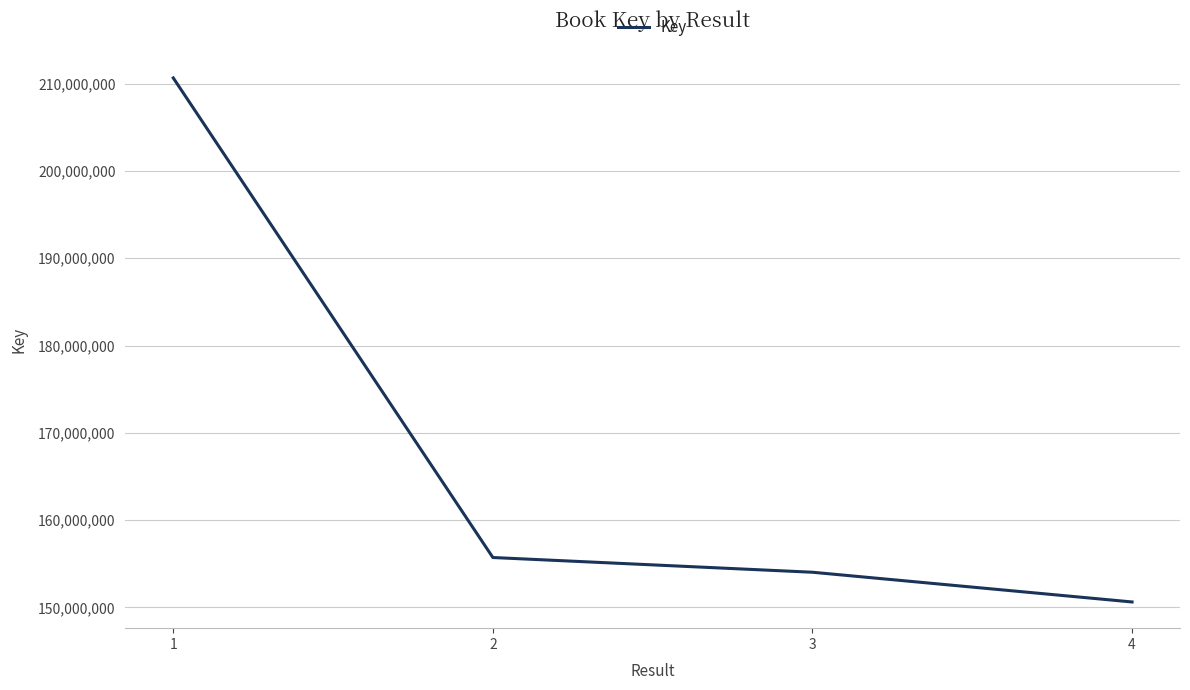

What is the approximate value at 3?

154022439